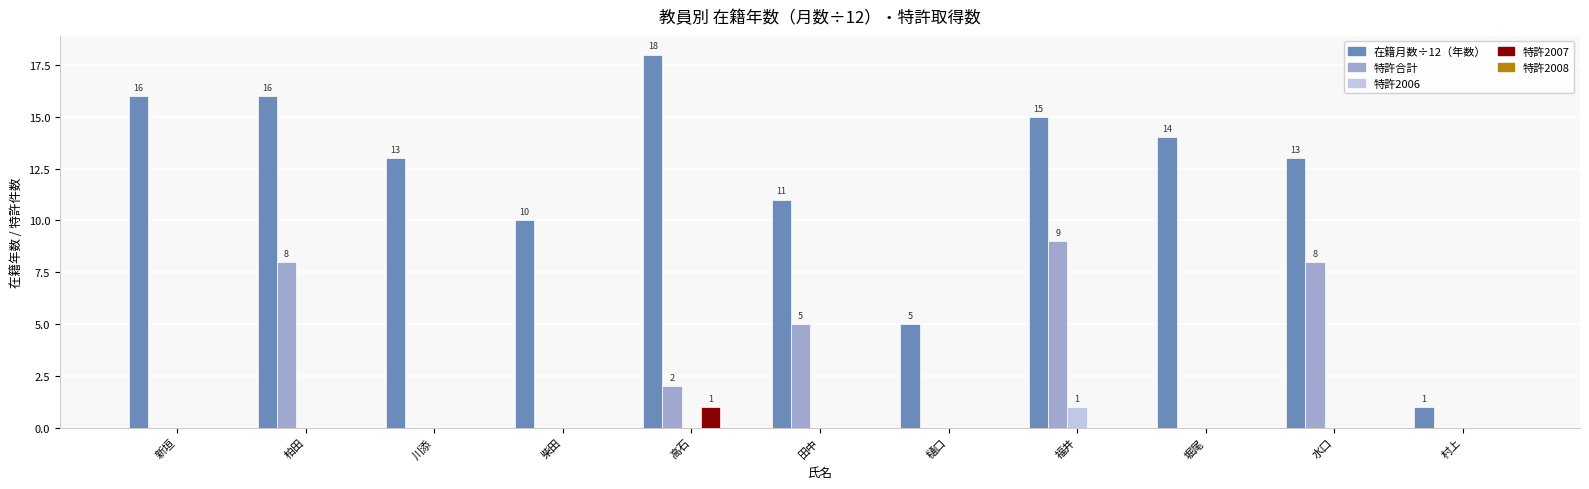

What is the total value across all series at 田中?

16